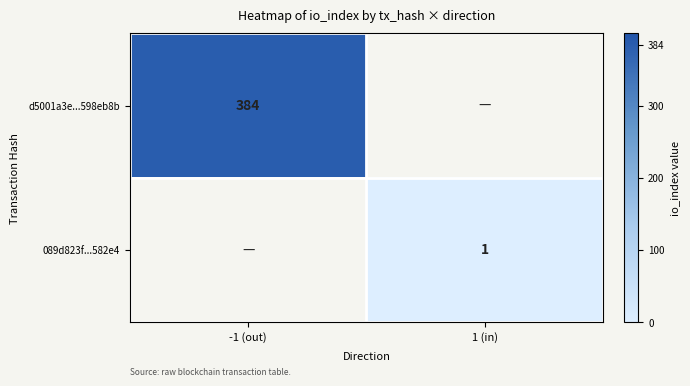

True or false: d5001a3e...598eb8b has a value of 633 at -1 (out).

False